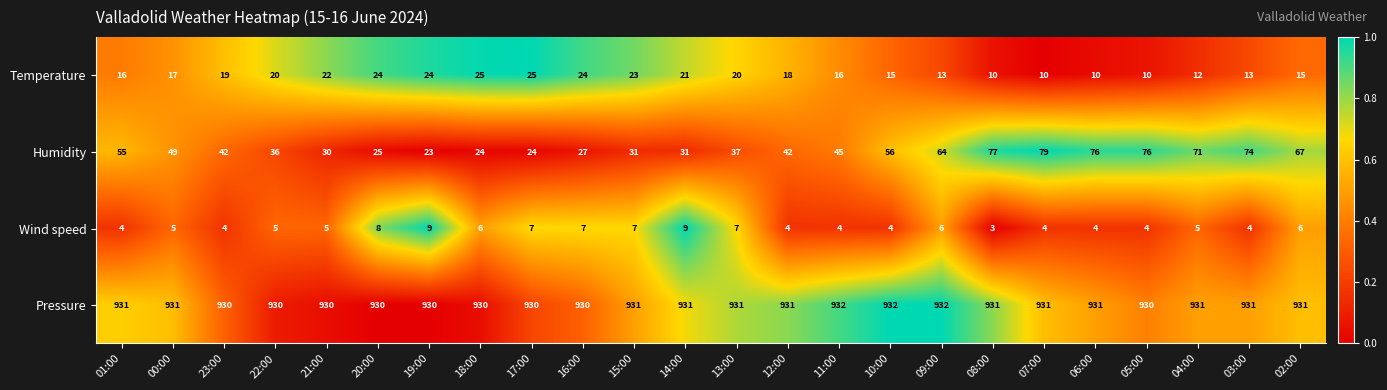

Is the value of Pressure at 07:00 greater than the value of Temperature at 14:00?

Yes